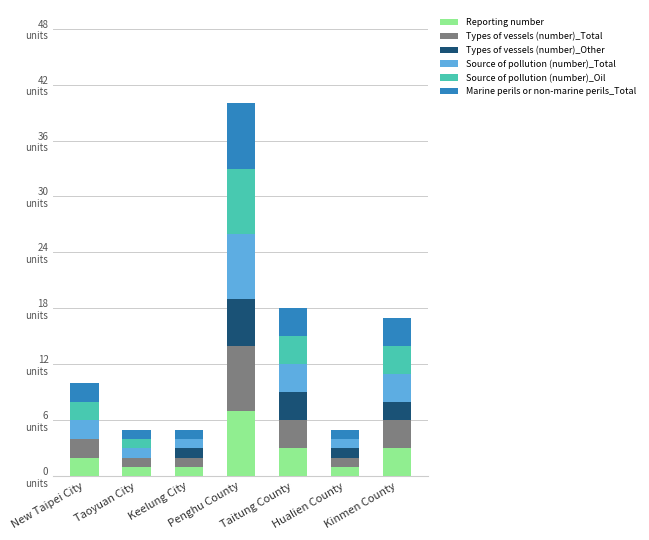

At which category is the sum across all series the highest?

Penghu County